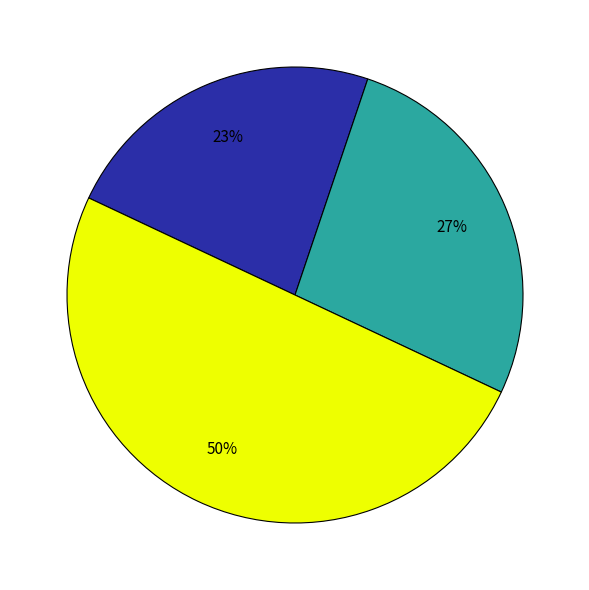

How many slices are in this pie chart?

3